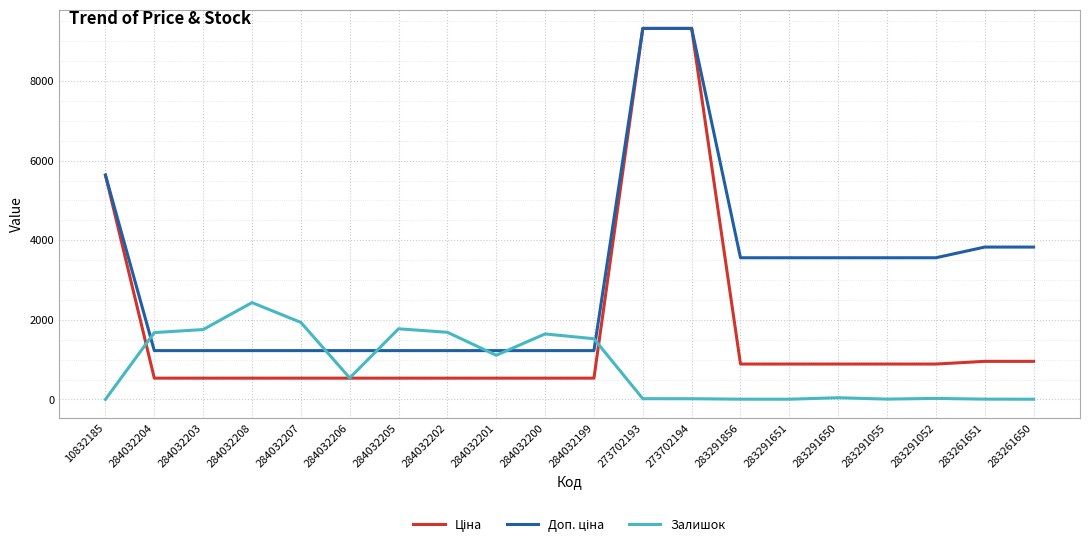

Which series changed the most between 284032201 and 284032200?

Залишок